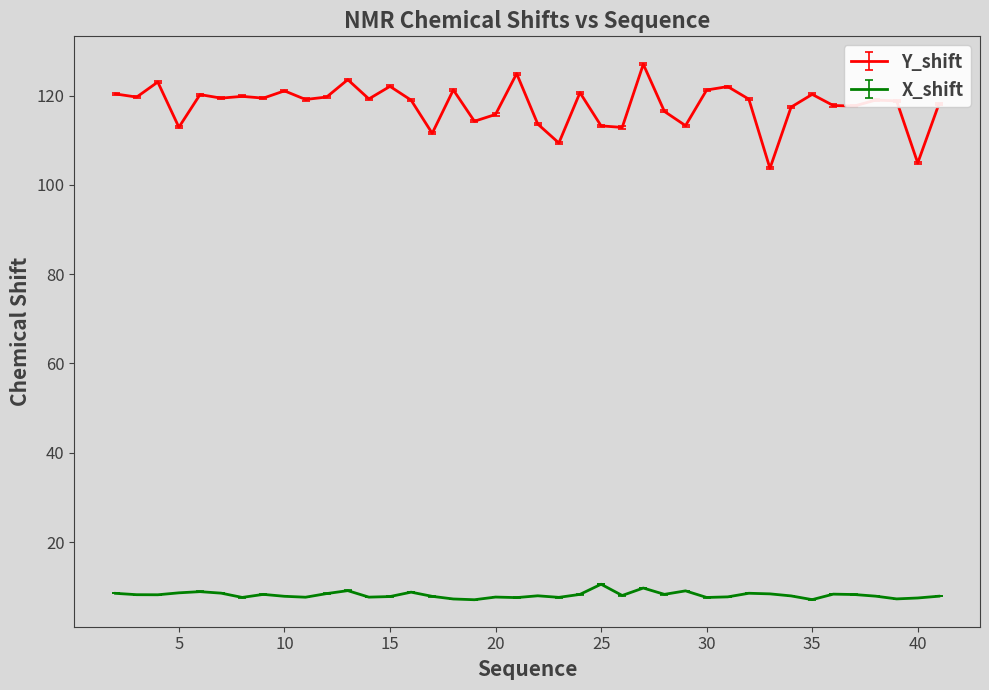

True or false: X_shift and Y_shift cross at least once.

False